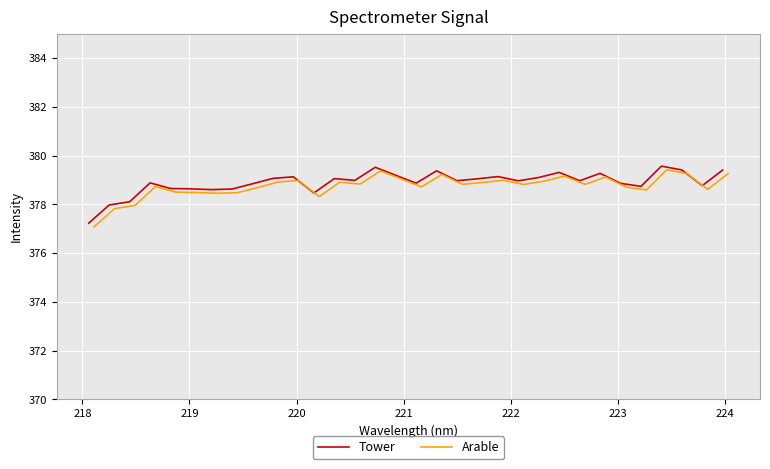

What is the highest value of the Tower series?

379.6